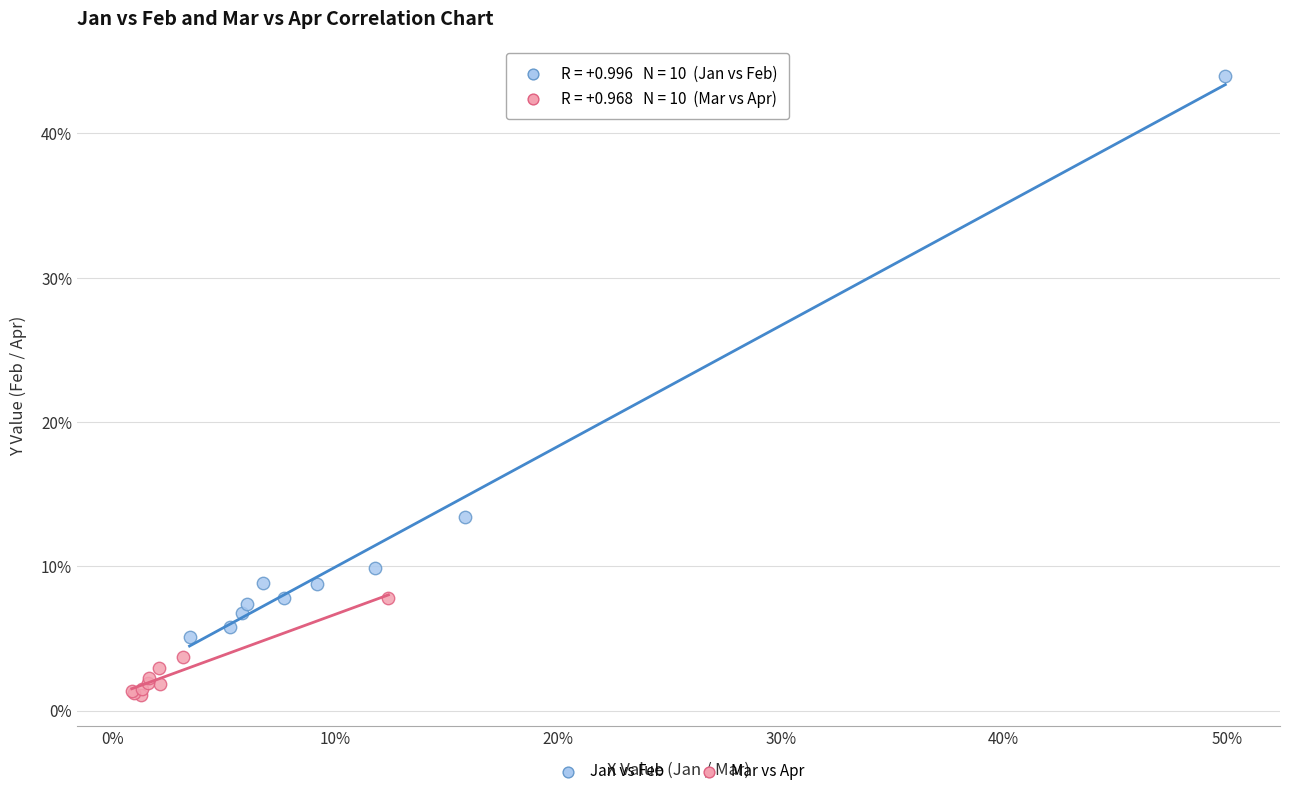

What are all the series names shown in the legend?

Jan vs Feb, Mar vs Apr